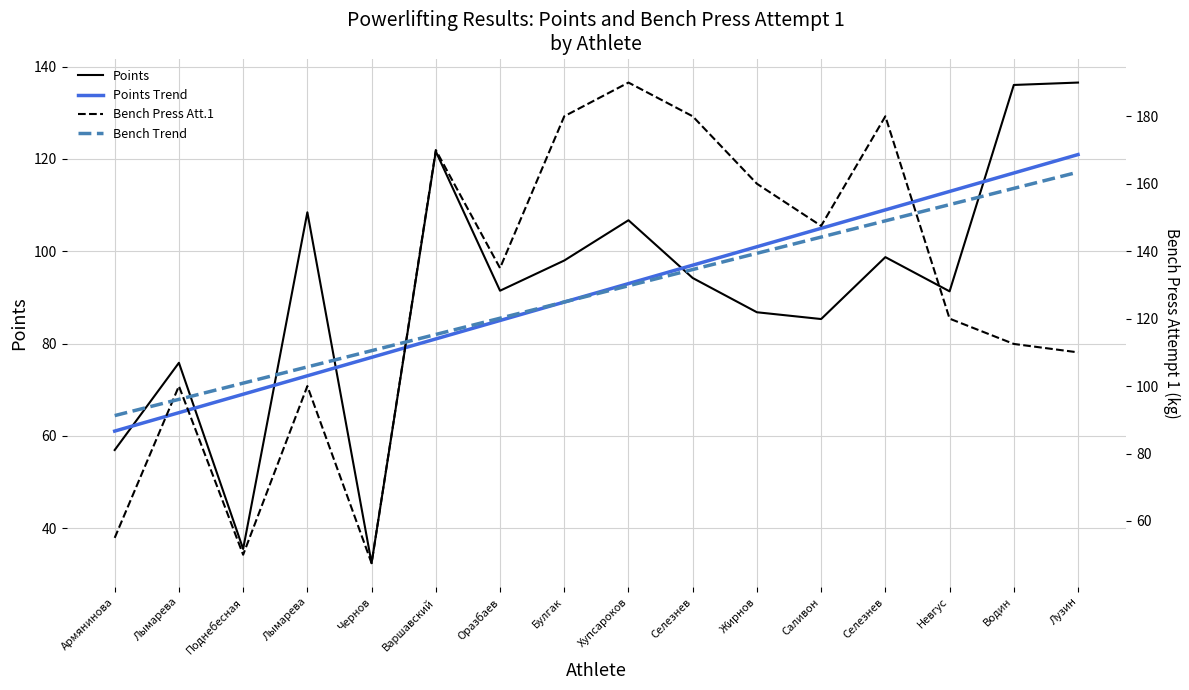

What are all the series names shown in the legend?

Points, Points Trend, Bench Press Att.1, Bench Trend